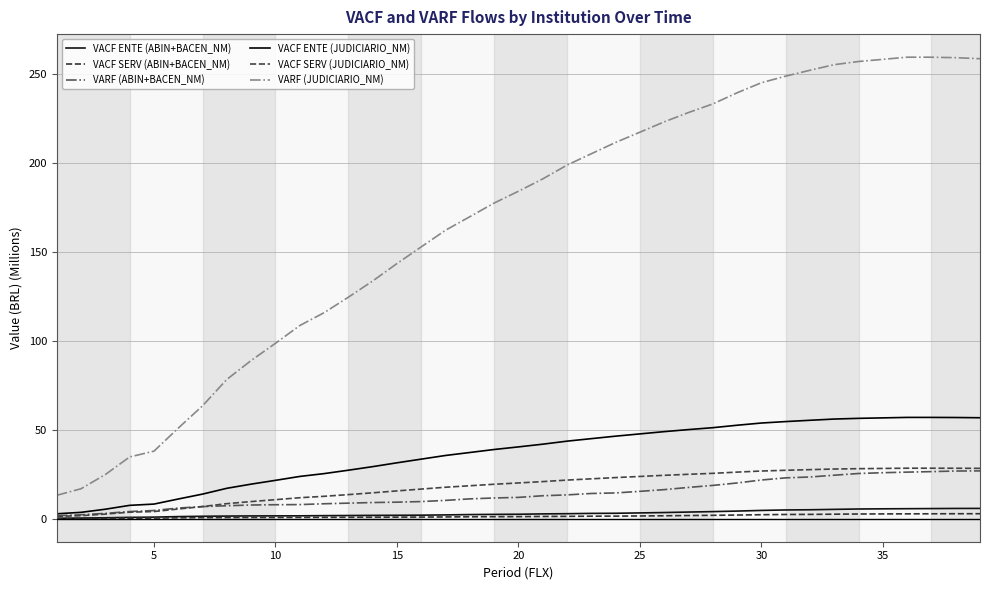

How many lines are shown in the chart?

6